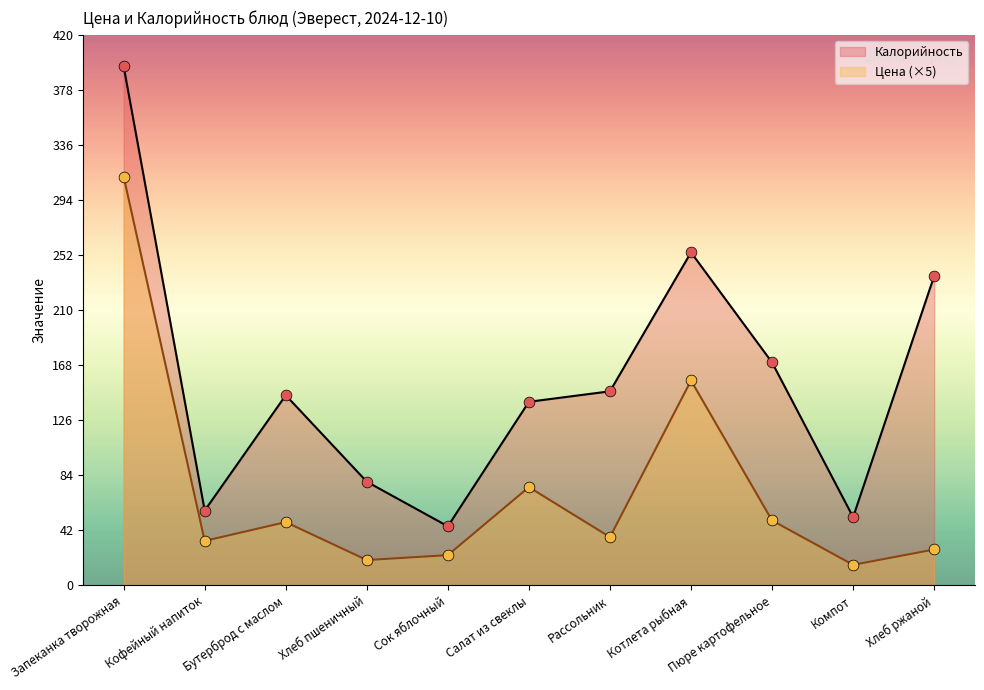

At which category is the sum across all series the highest?

Запеканка творожная